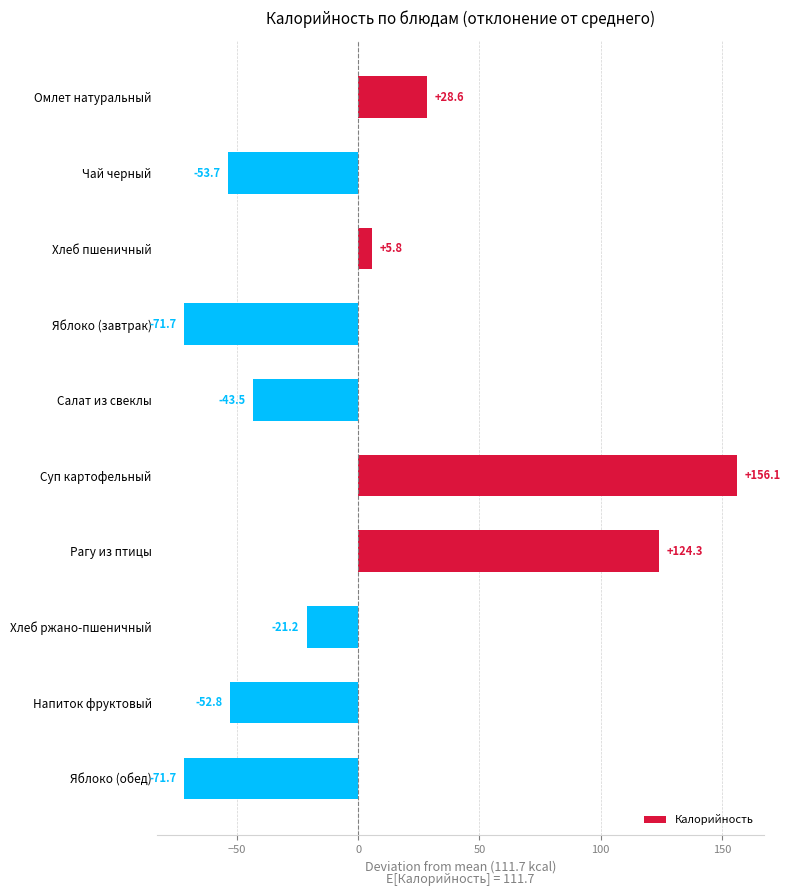

Between Хлеб ржано-пшеничный and Чай черный, which is larger?

Хлеб ржано-пшеничный